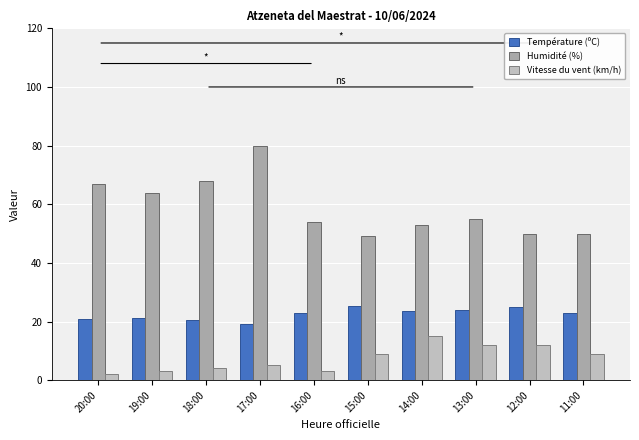

How many groups of bars are there?

10